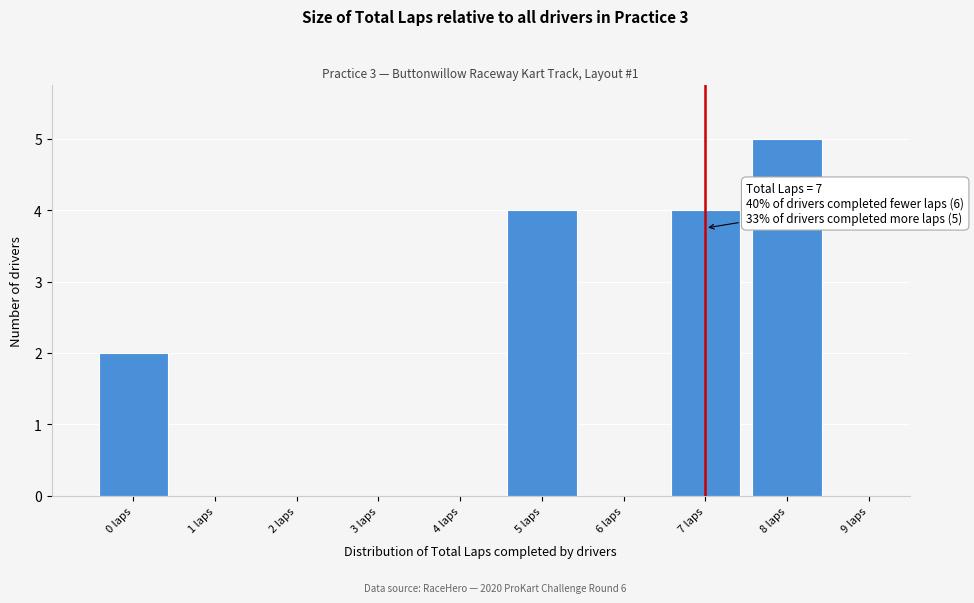

Over which range of the x-axis is the bar tallest?

7.5 to 8.5